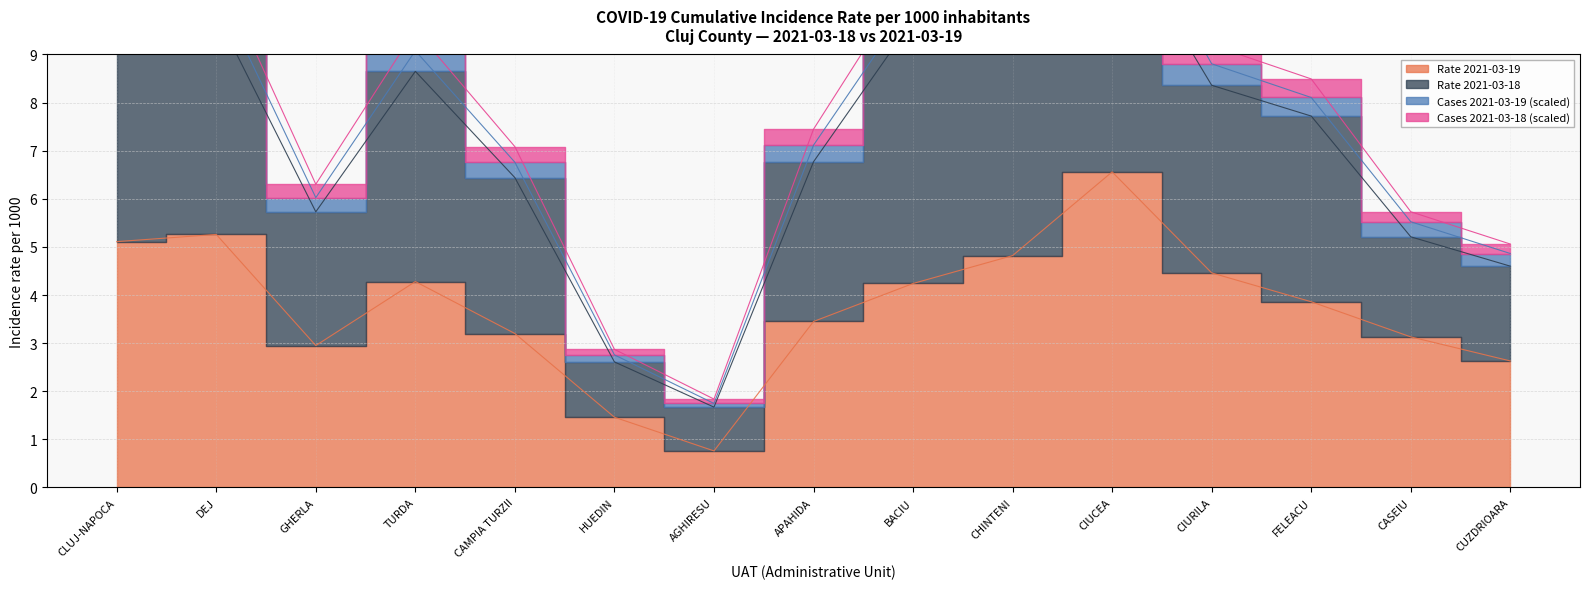

In Rate 2021-03-18, how many points are higher than both neighbors (excluding endpoints)?

2